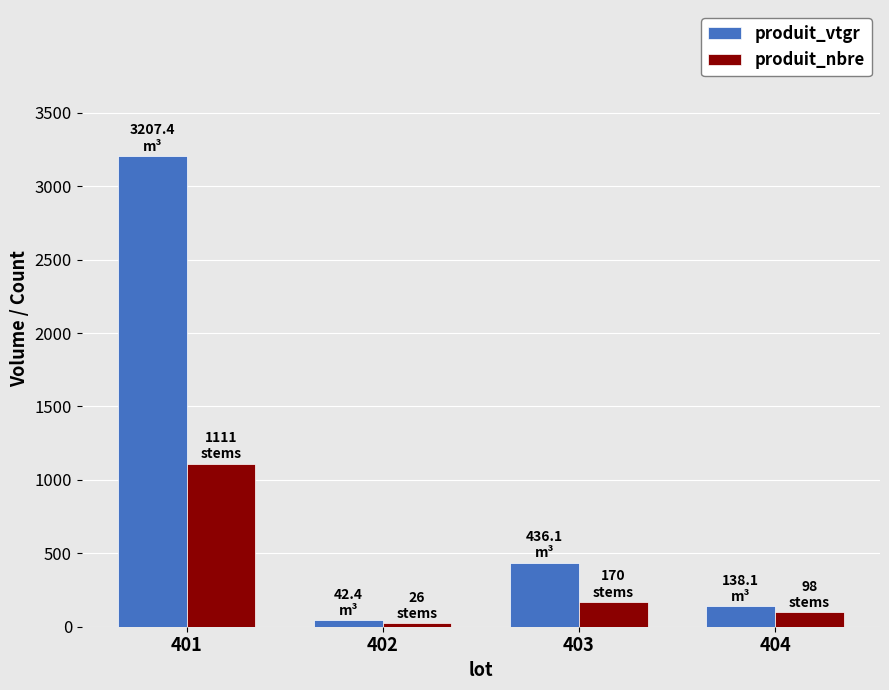

Rank the categories by produit_nbre value from highest to lowest.

401, 403, 404, 402